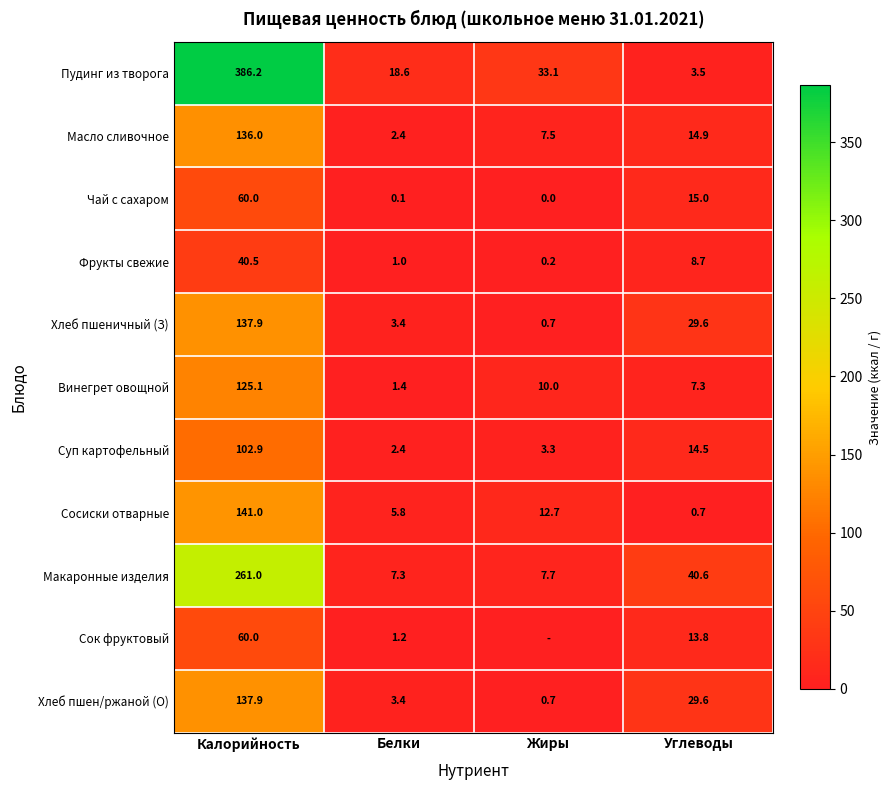

What is the difference between the second highest and minimum values in the Пудинг из творога series?

29.6